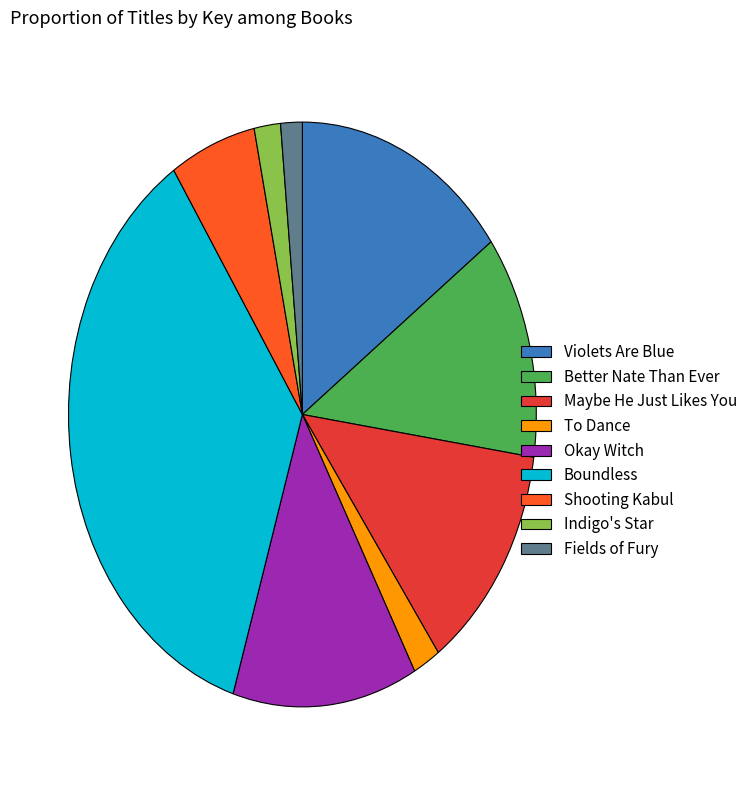

The Okay Witch slice represents 13% of the pie. True or false?

True